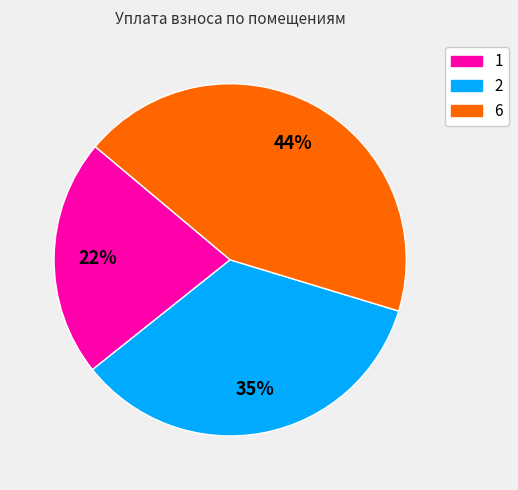

Combined, do 1 and 6 account for over 50%?

Yes